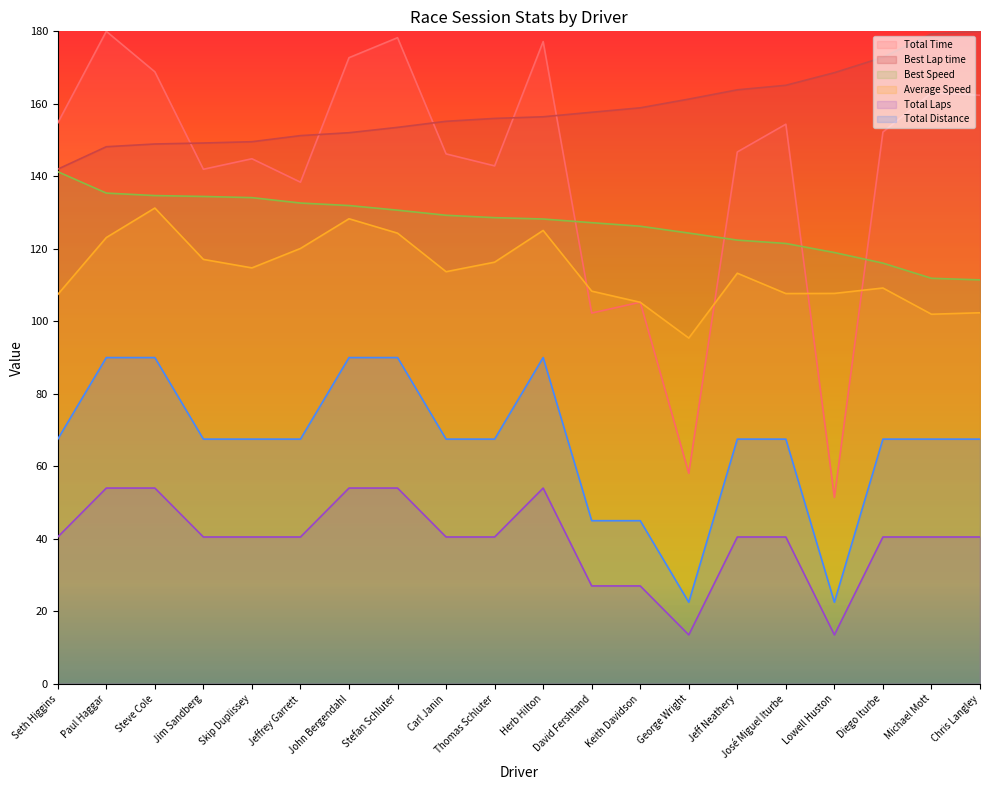

At which label does Average Speed reach its peak?

Steve Cole